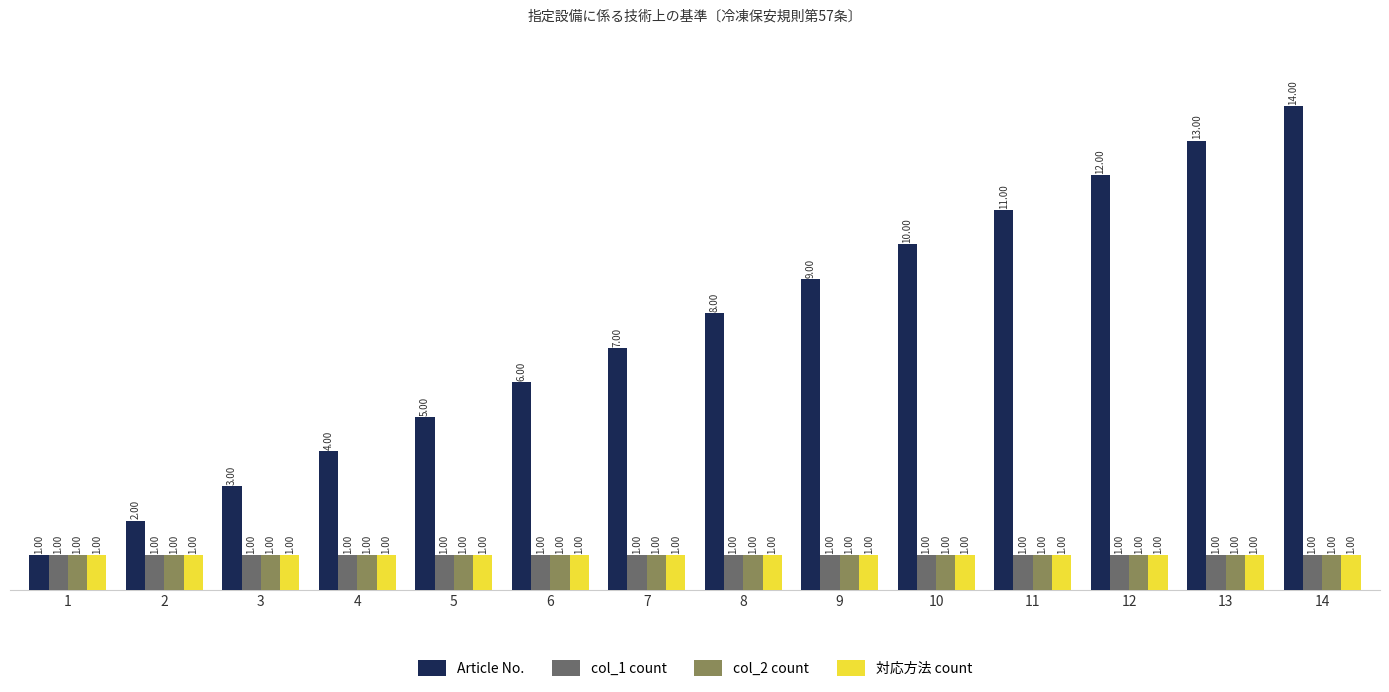

True or false: col_1 count has a value of 0 at 6.

False